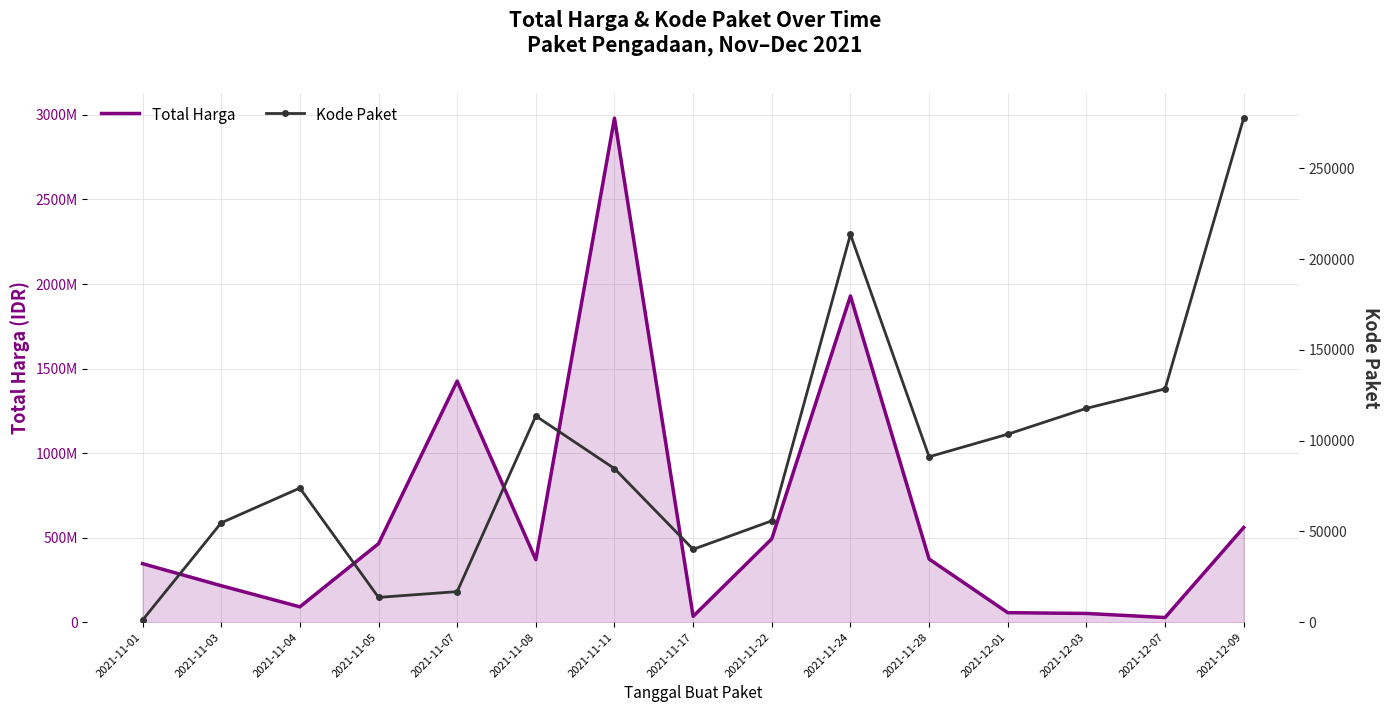

At which label is Total Harga closest to 1504182620?

2021-11-07